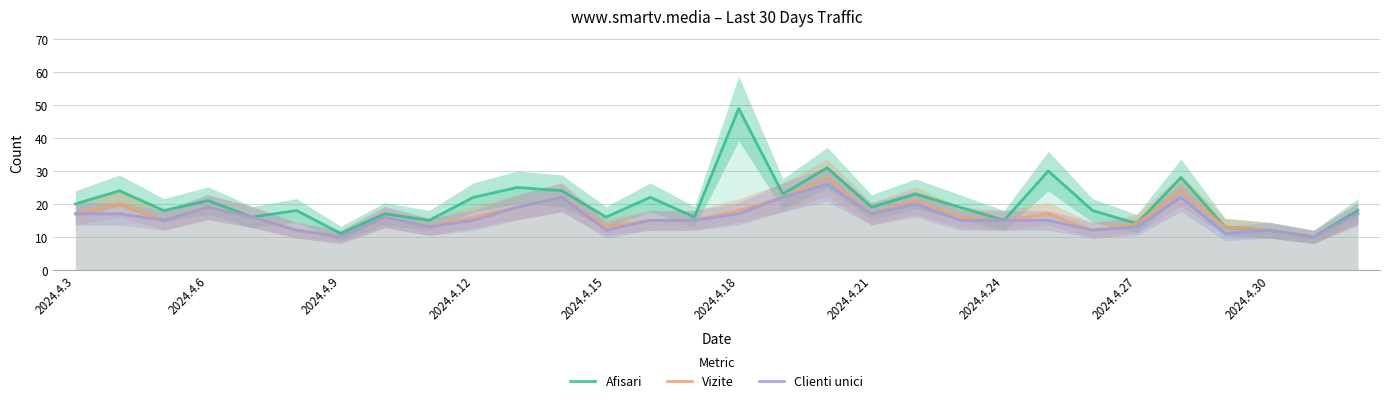

What is the minimum value for Afisari?

10